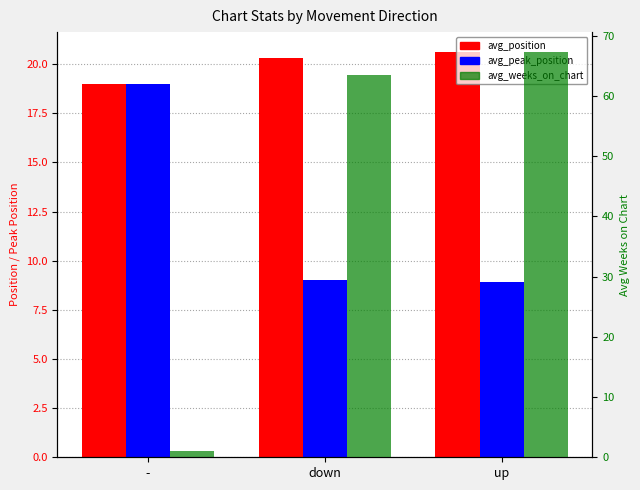

Reading left to right, extract all data points from this chart.

avg_position: -=19.0	down=20.3	up=20.6
avg_peak_position: -=19.0	down=9.0	up=8.9
avg_weeks_on_chart: -=1.0	down=63.6	up=67.3